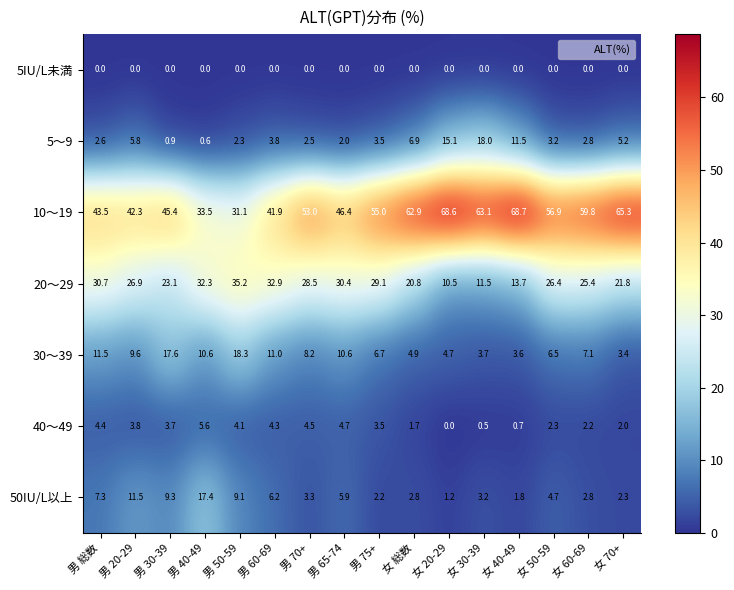

What is the sum of all 50IU/L以上 values?

91.0